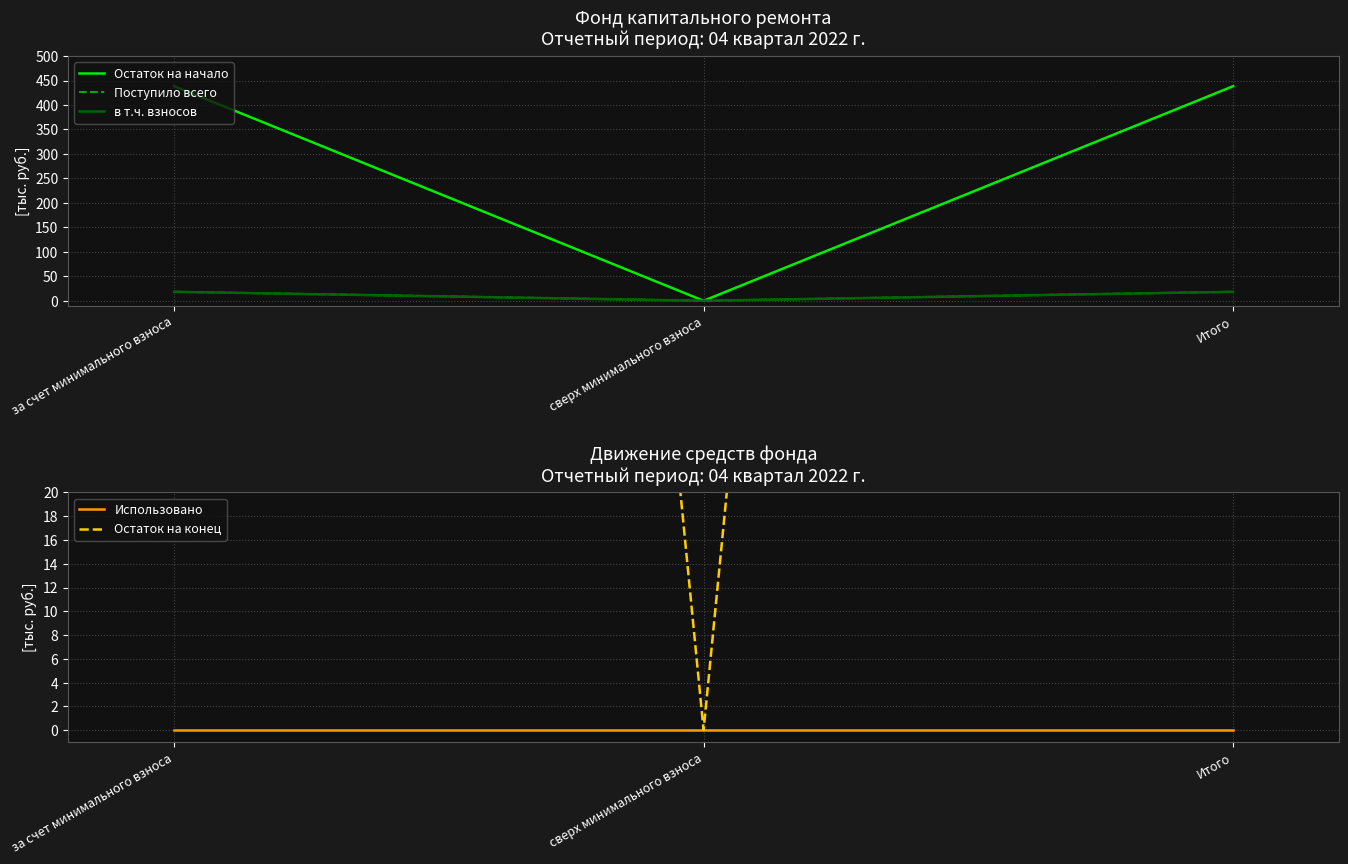

Does the chart display data point markers on the line(s)?

No